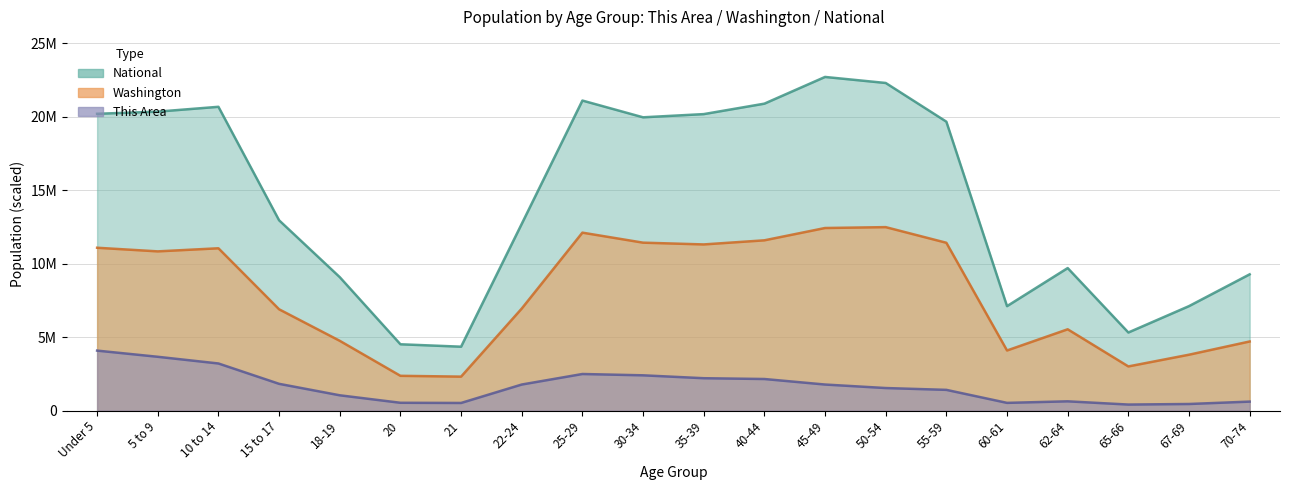

What is the value of the Washington point at the 13th from the left?

12429532.8